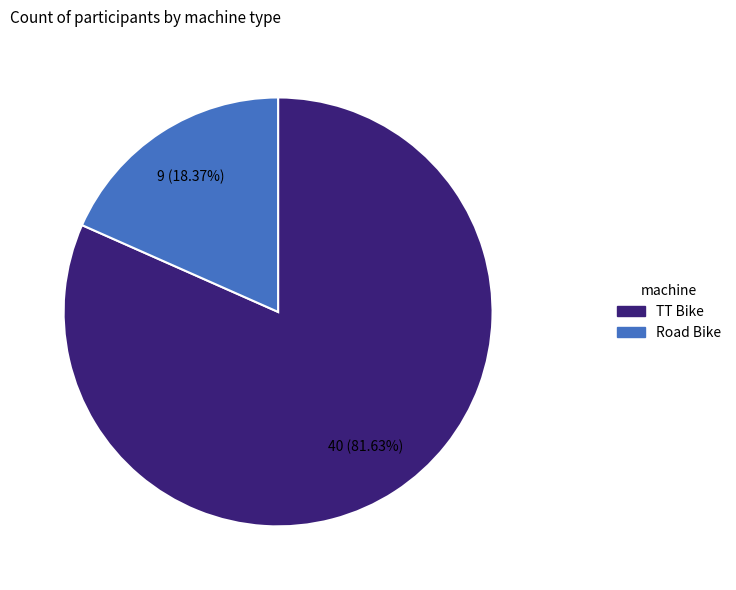

Which slice is the smallest?

Road Bike